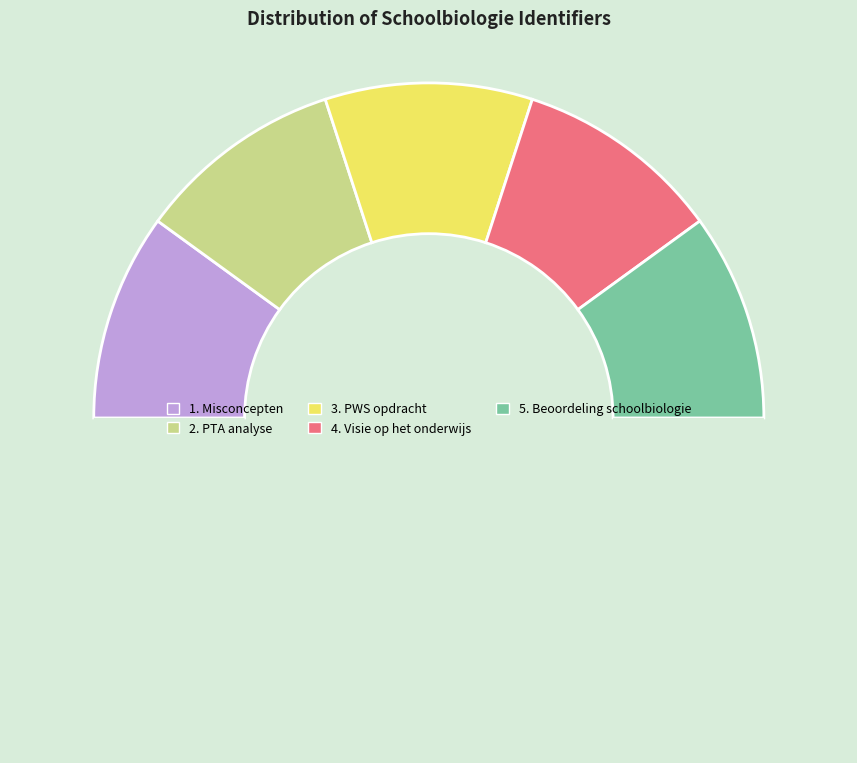

To the nearest percent, what is the average slice percentage?

20%